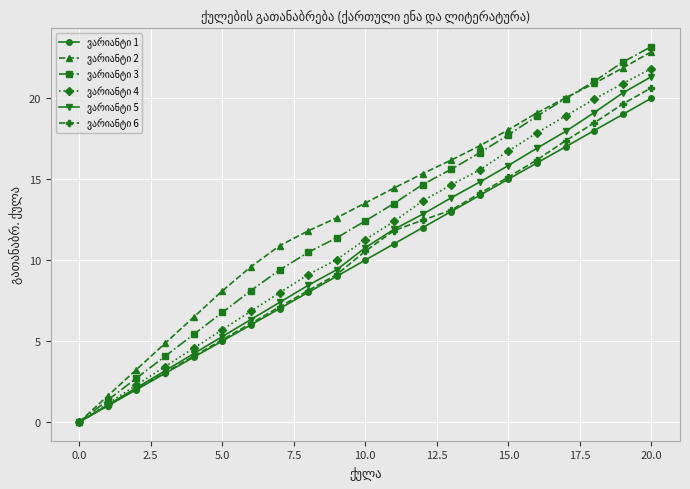

At which label does ვარიანტი 1 first exceed 10?

11